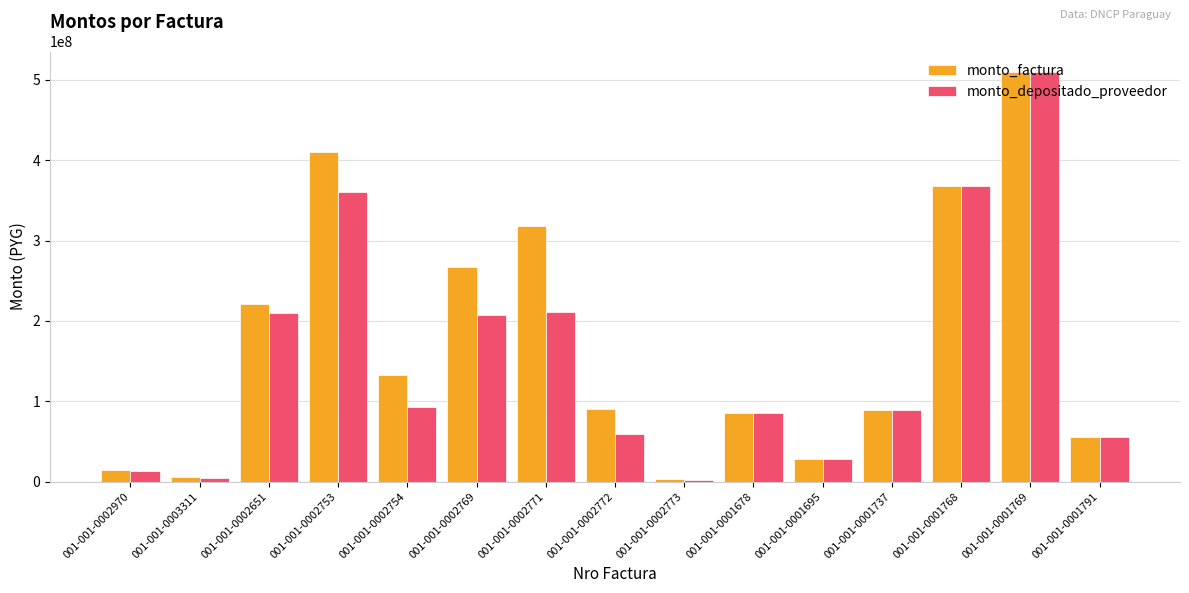

How many values in the monto_depositado_proveedor series are below 89157500?

7